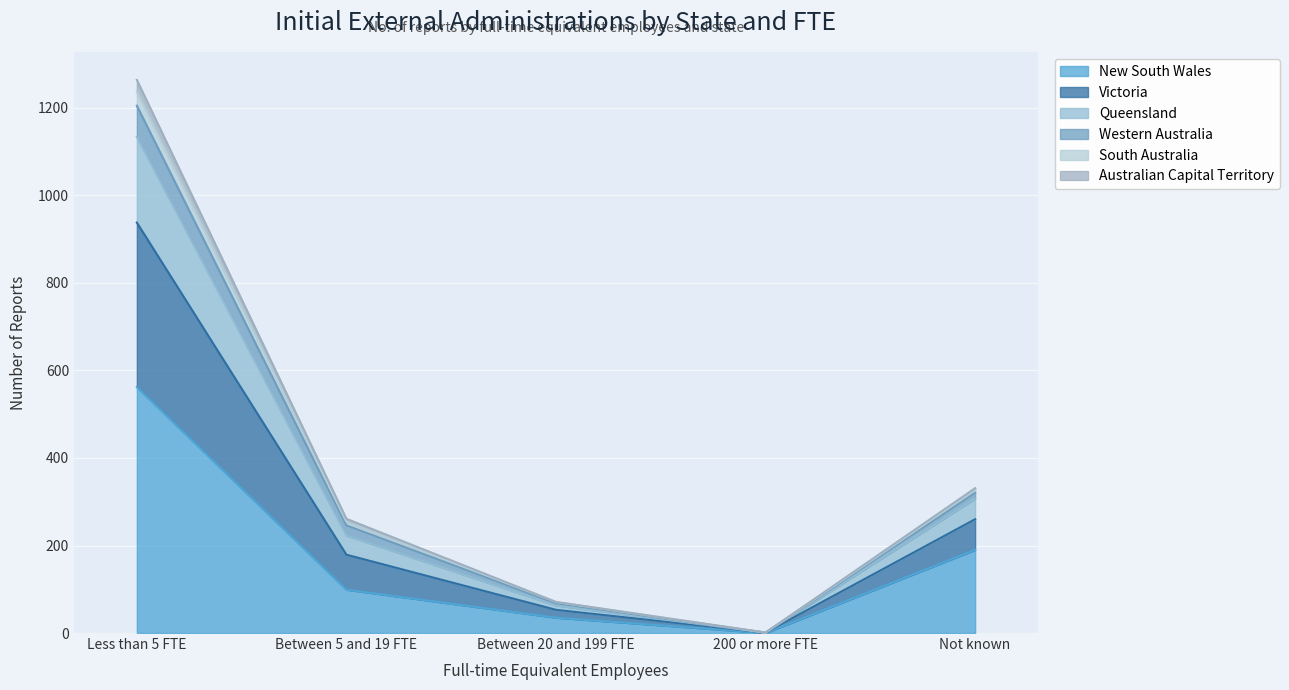

At which category is the sum across all series the highest?

Less than 5 FTE